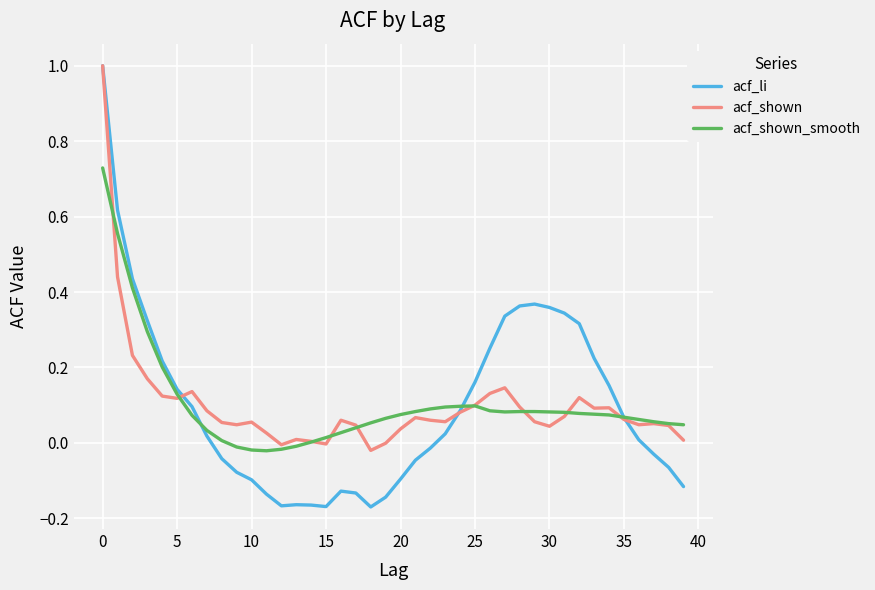

After their last crossing, which series has the higher values: acf_shown or acf_li?

acf_shown